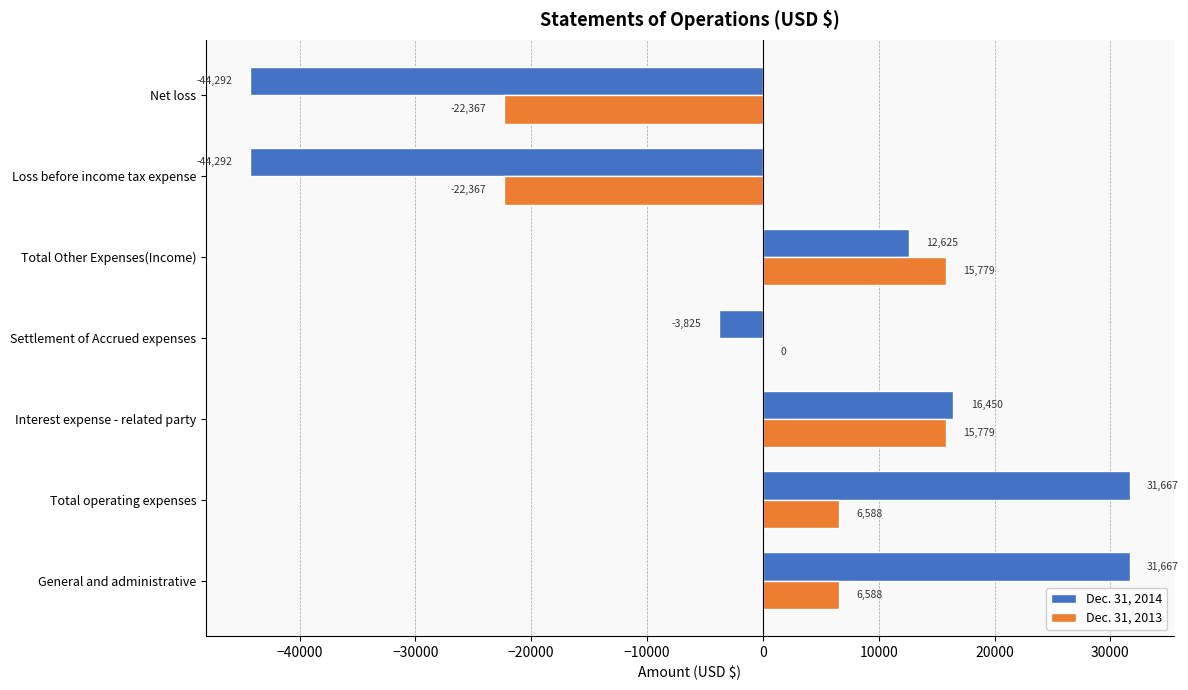

Which series changed the most between General and administrative and Loss before income tax expense?

Dec. 31, 2014